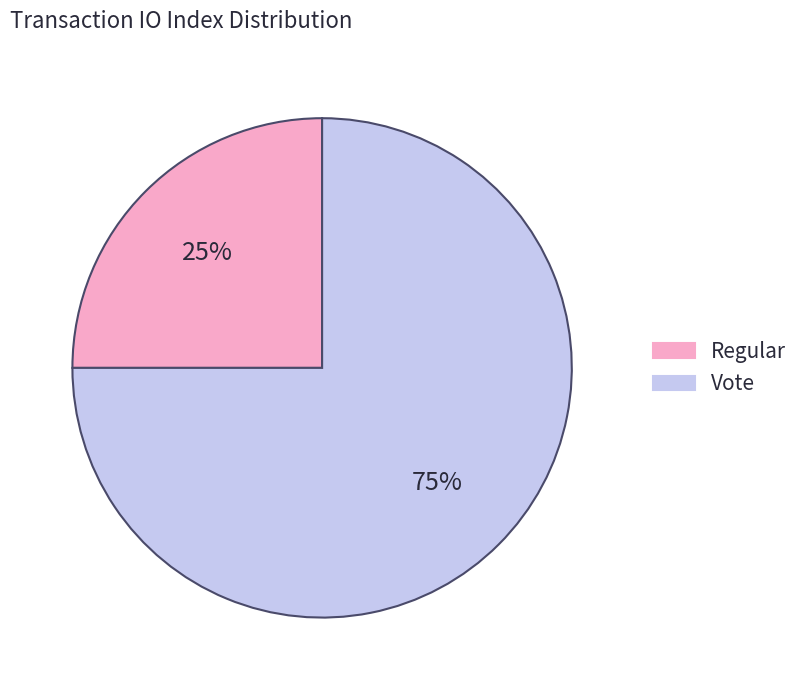

Which category has the biggest portion of the pie?

Vote